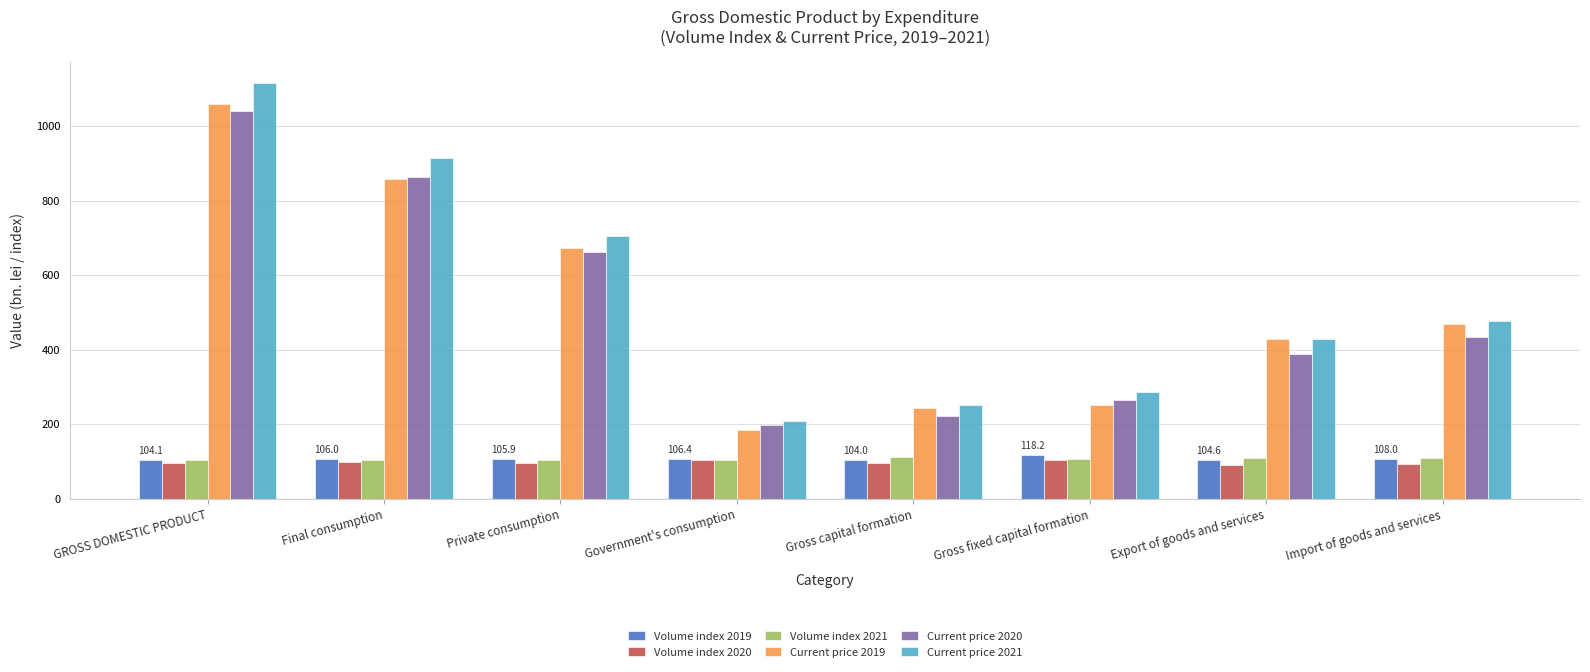

How many bars are there in total?

48